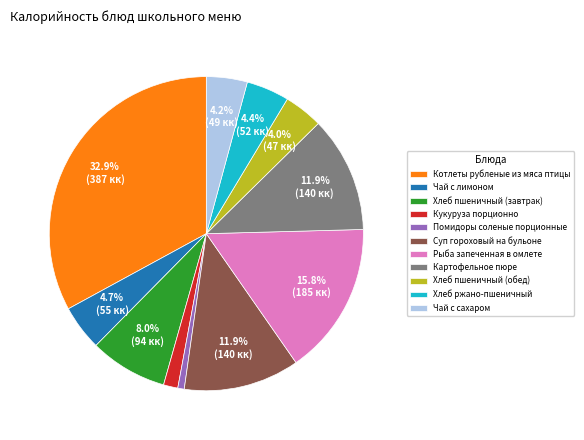

How many segments does this pie chart have?

11